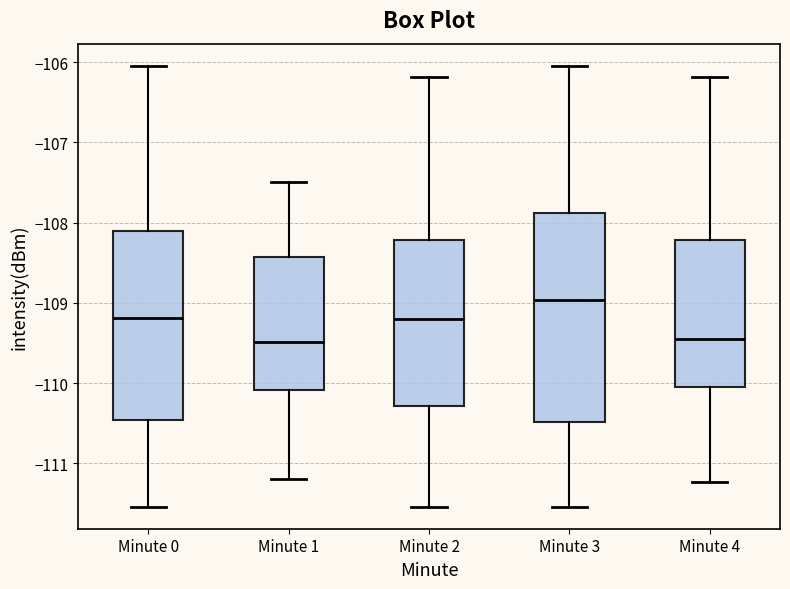

Reading left to right, transcribe this box plot: for each box, give where its median line is, the range the box spans, and where its two whiskers end, as read against the y-axis. The values are not printed on the chart, so give them approximately, as read against the axis.

Minute 0: median -109.2, box -110.5 to -108.1, whiskers -111.5 to -106.0
Minute 1: median -109.5, box -110.1 to -108.4, whiskers -111.2 to -107.5
Minute 2: median -109.2, box -110.3 to -108.2, whiskers -111.5 to -106.2
Minute 3: median -109.0, box -110.5 to -107.9, whiskers -111.5 to -106.0
Minute 4: median -109.5, box -110.0 to -108.2, whiskers -111.2 to -106.2